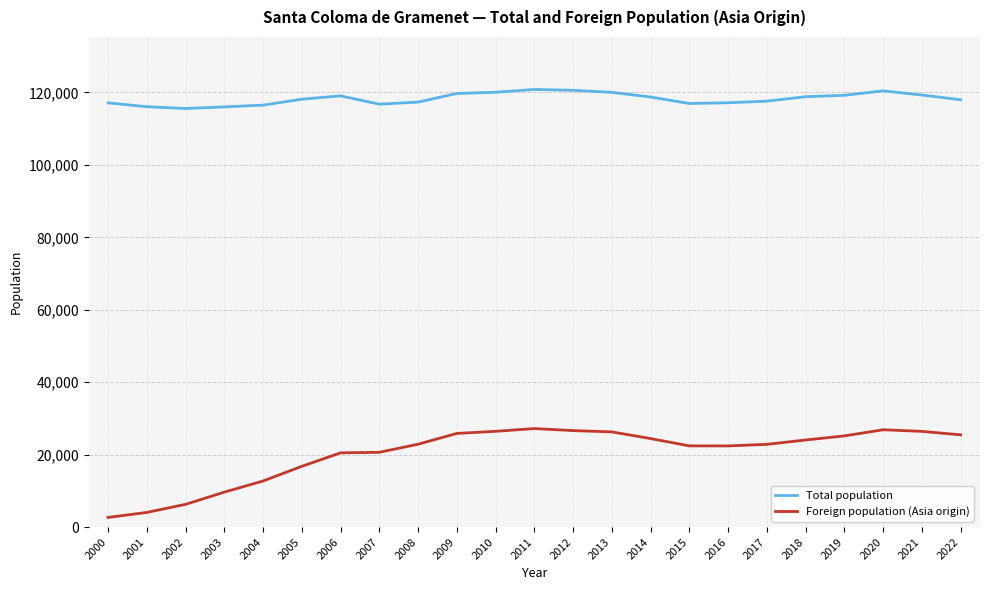

Which category has the lowest value in the Foreign population (Asia origin) series?

2000